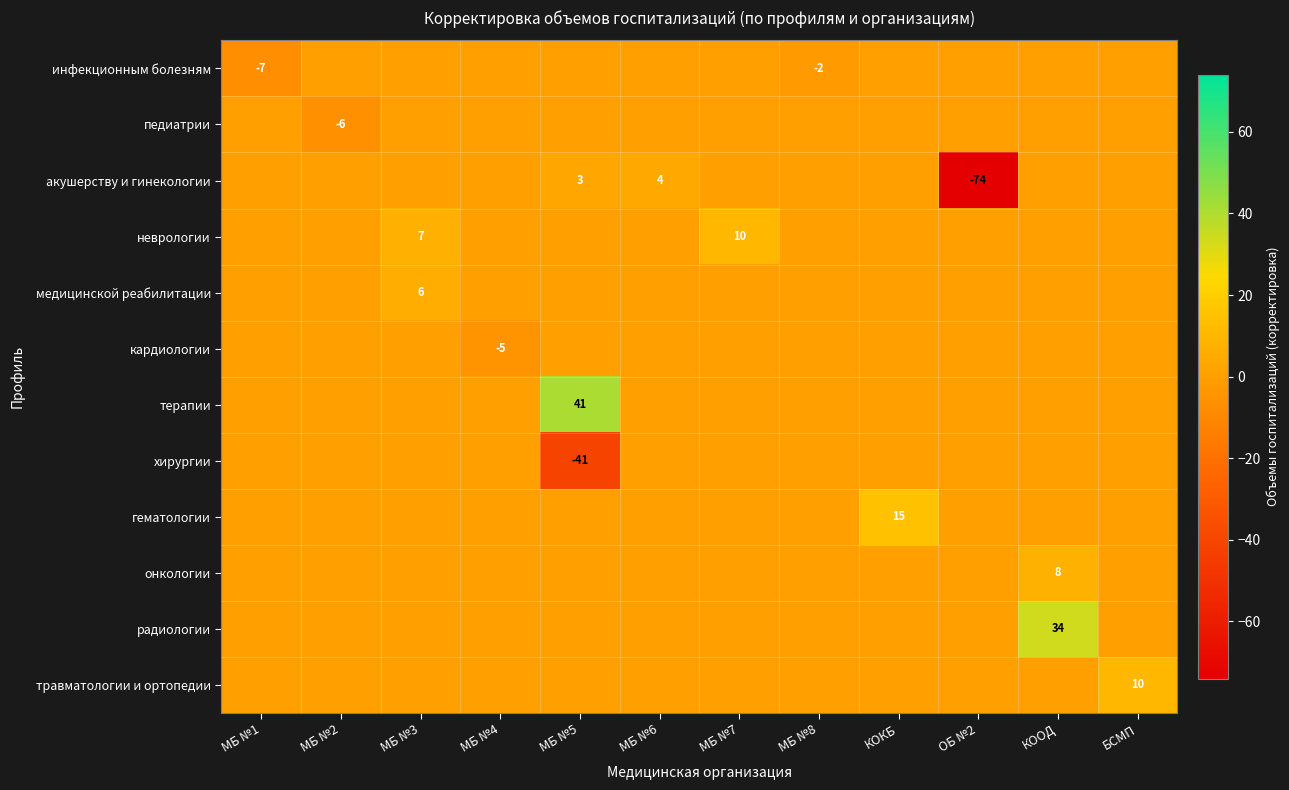

The радиологии series shows 13 at КООД. True or false?

False